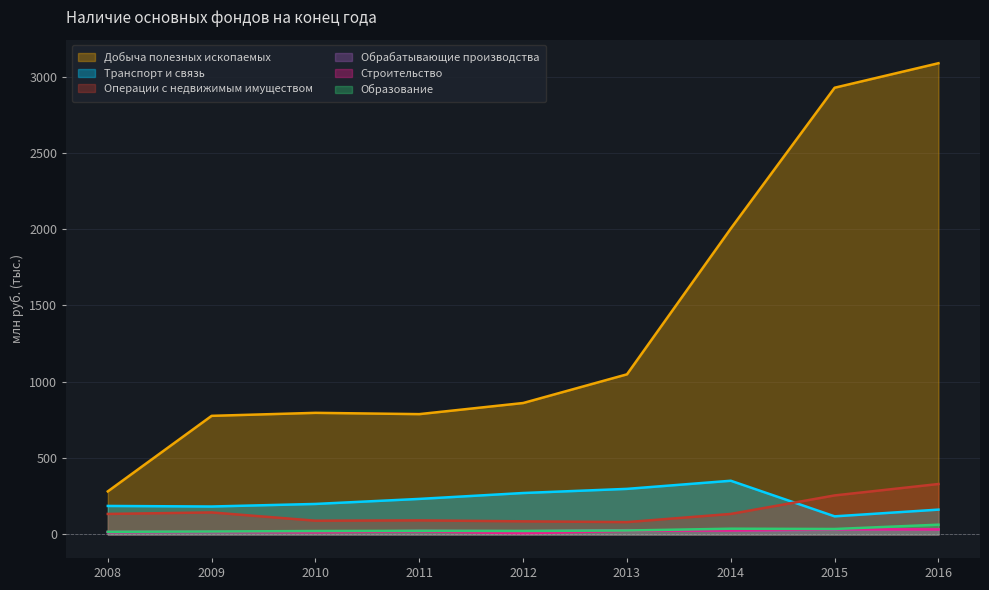

What is the difference between the Добыча полезных ископаемых values at 2011 and 2010?

8.4